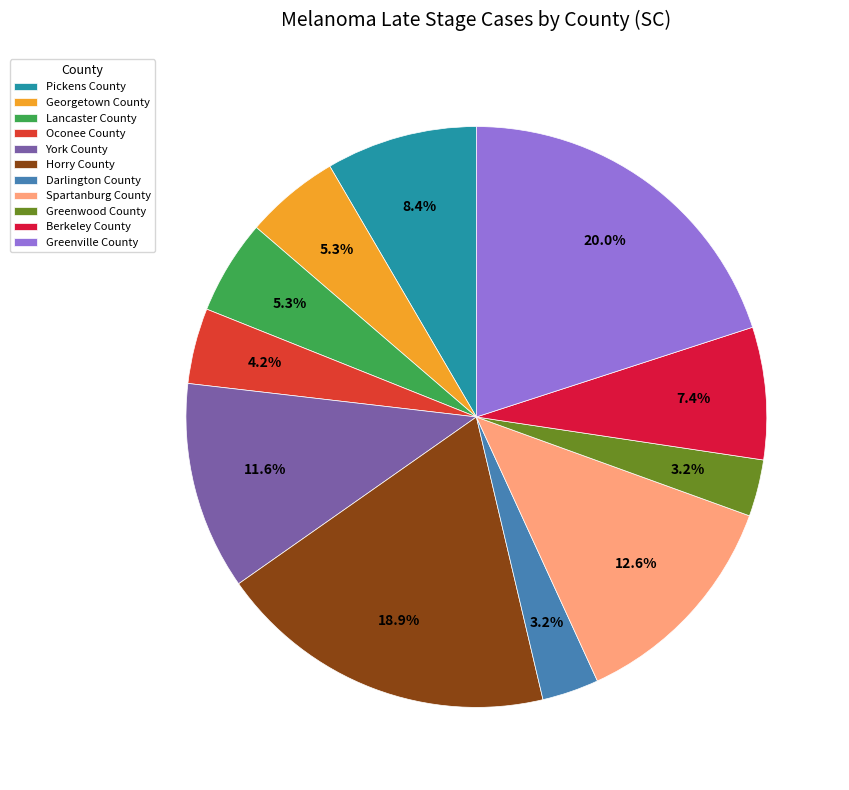

Which slice is the largest?

Greenville County